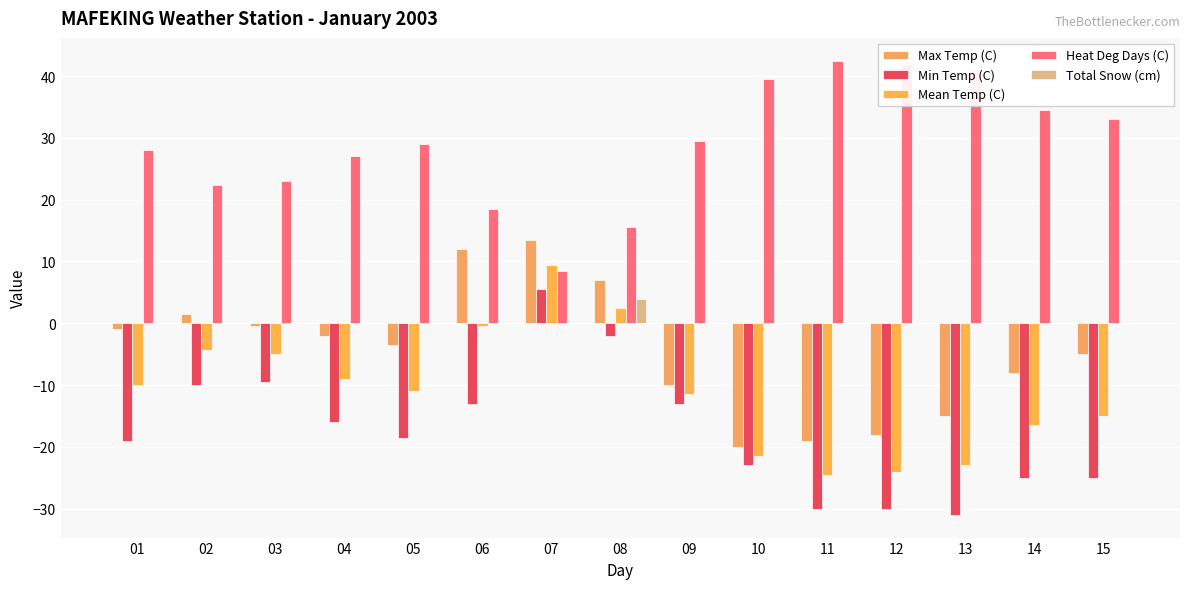

Are the bars horizontal?

No